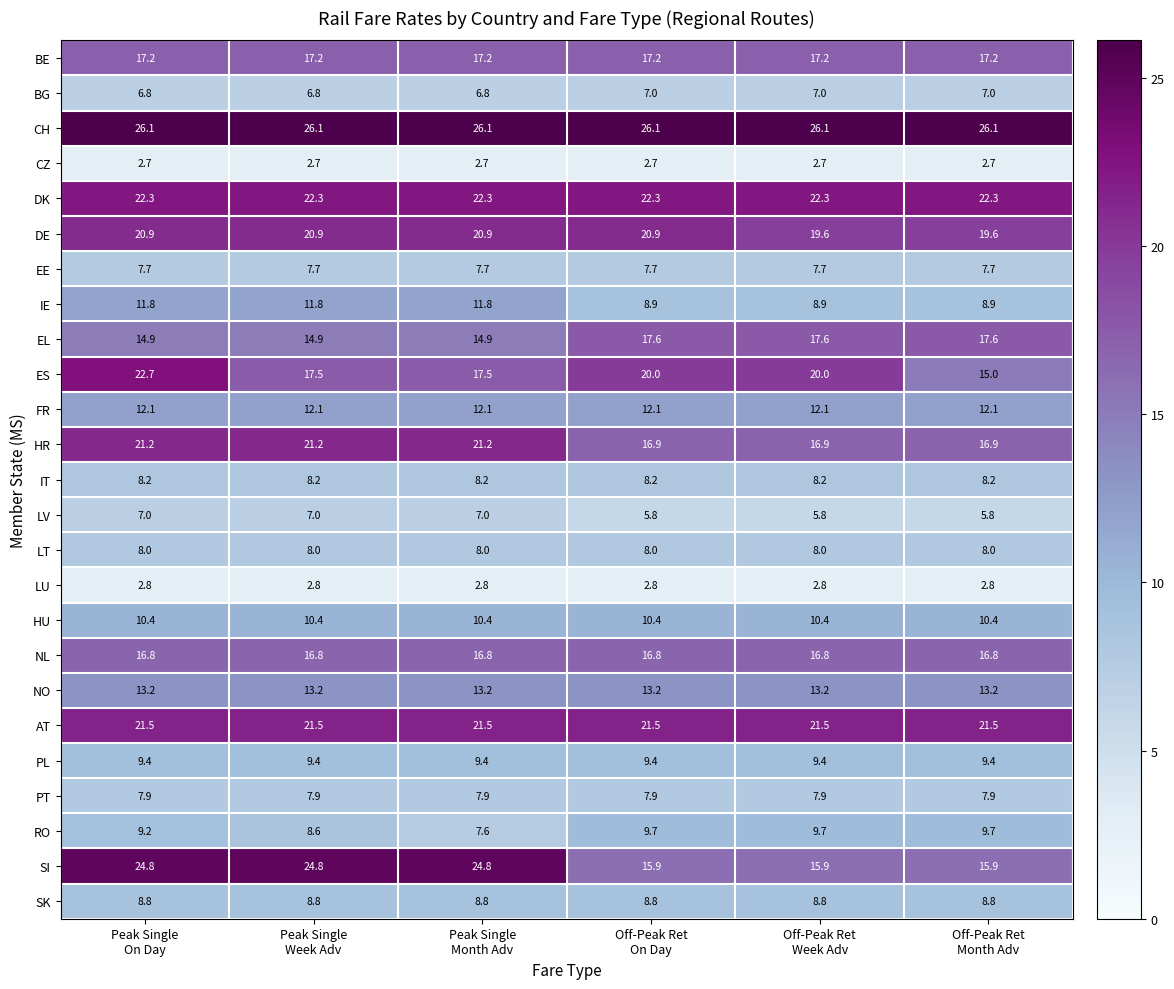

What is the sum of all BG values?

41.4